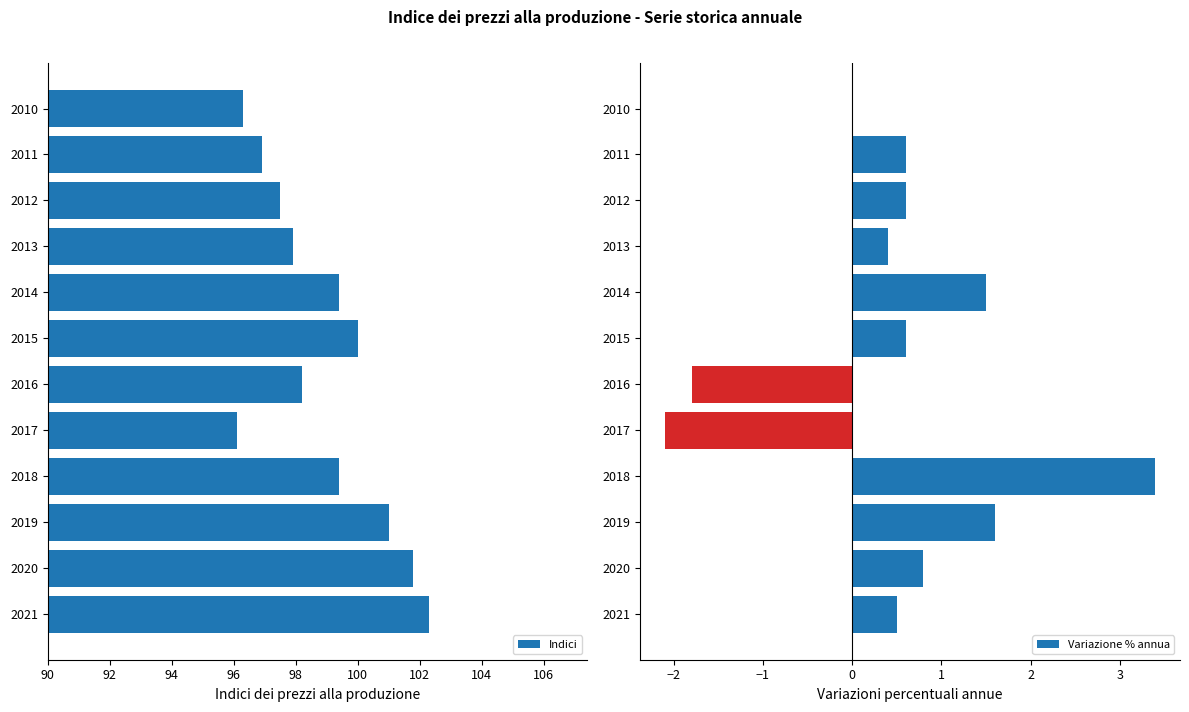

What is the minimum value for Indici?

96.1